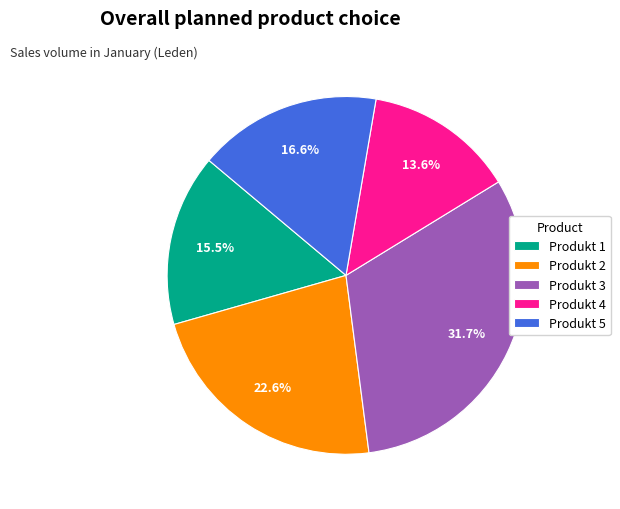

Which category has the smallest portion of the pie?

Produkt 4